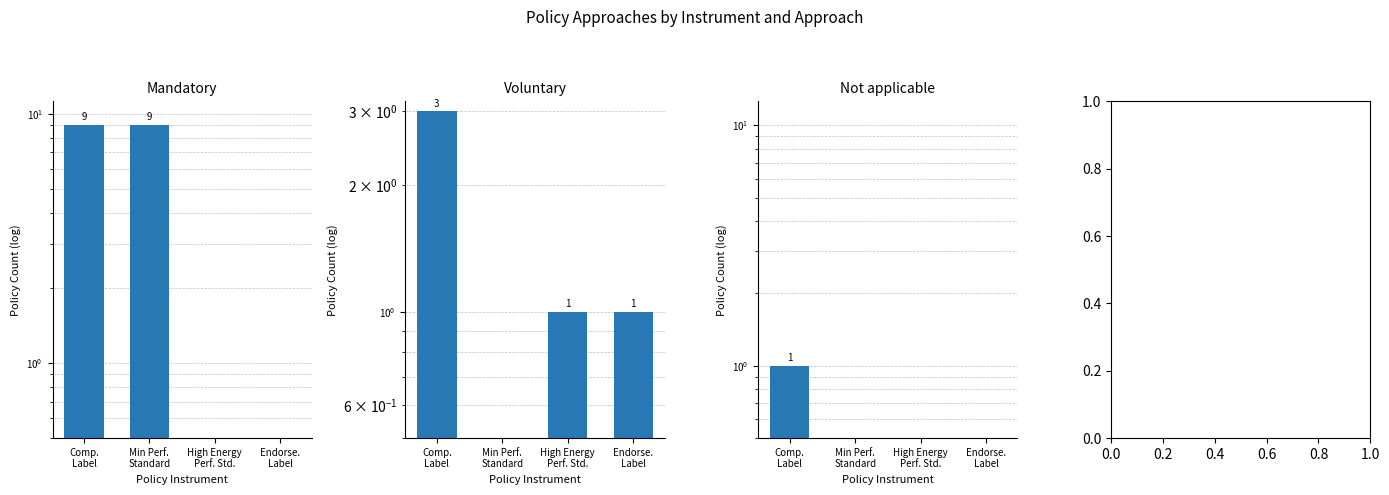

Which has a higher value, Comp.
Label or Min Perf.
Standard?

Comp.
Label